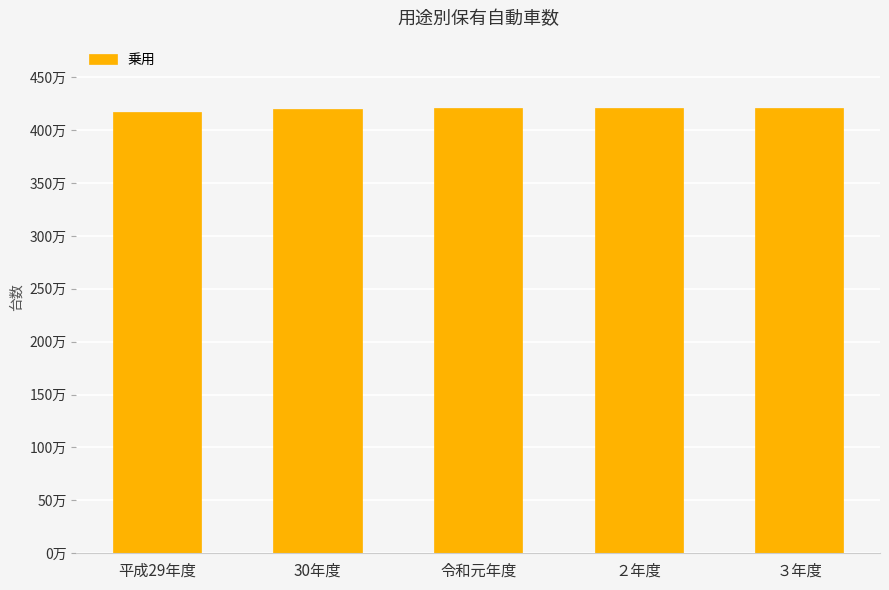

Are the bars horizontal?

No